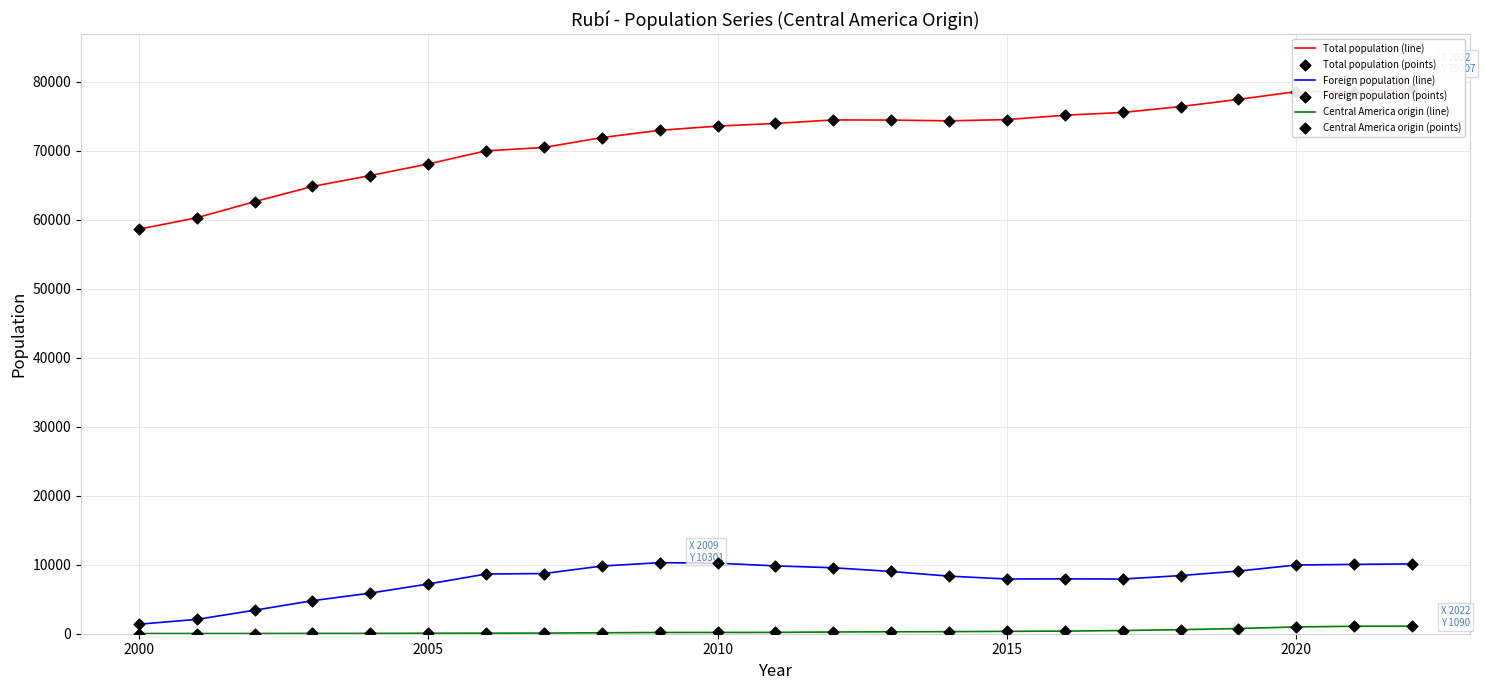

Which series has the largest Y range (max minus min)?

Total population (line)